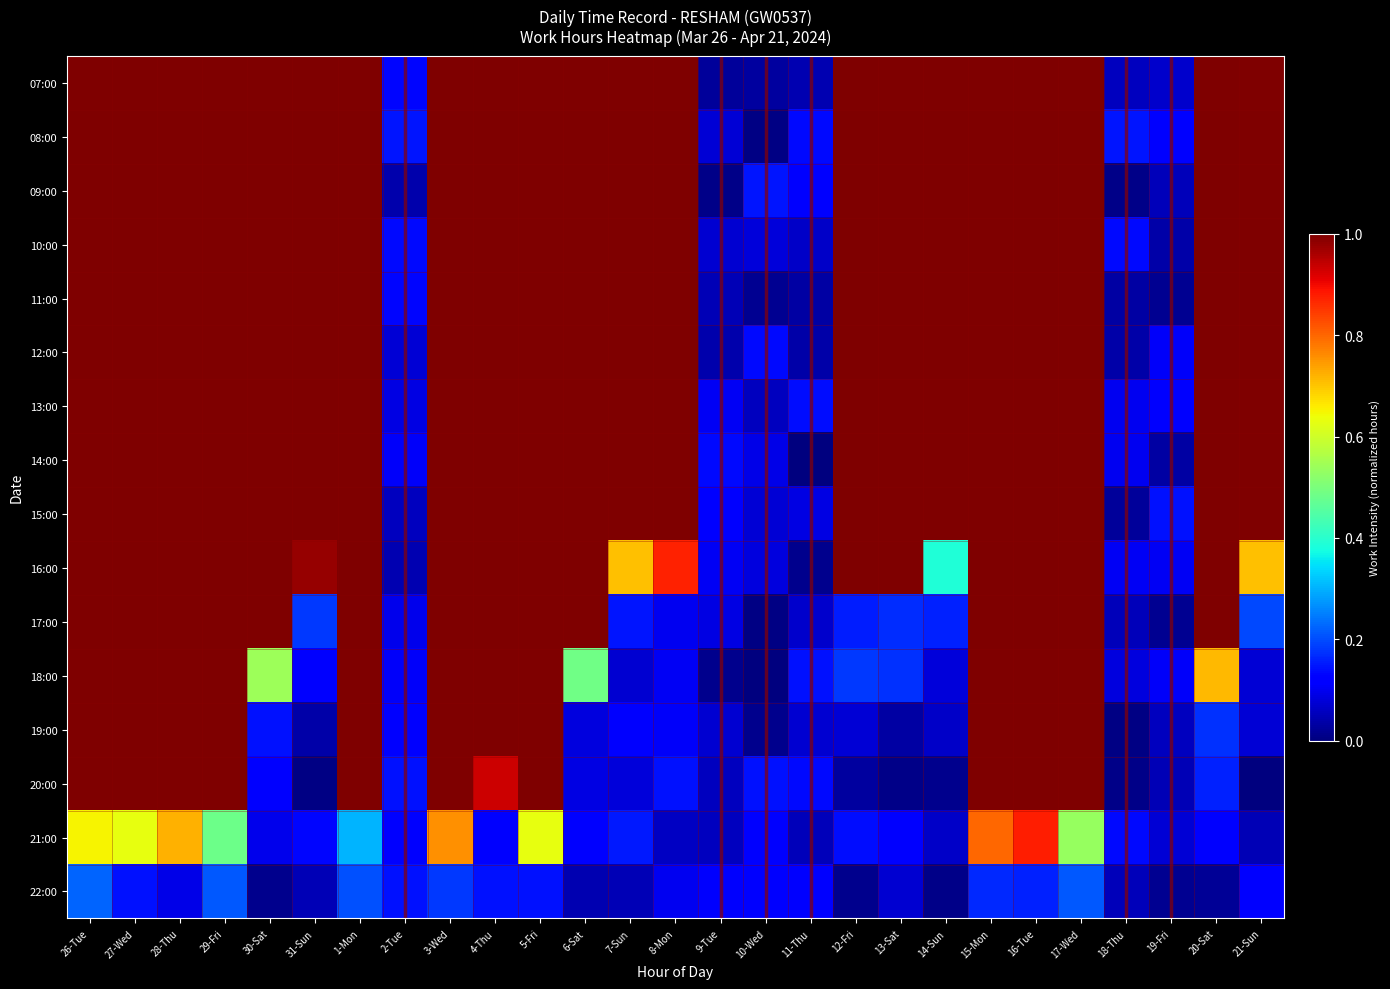

Which label corresponds to the largest value in the chart?

26-Tue